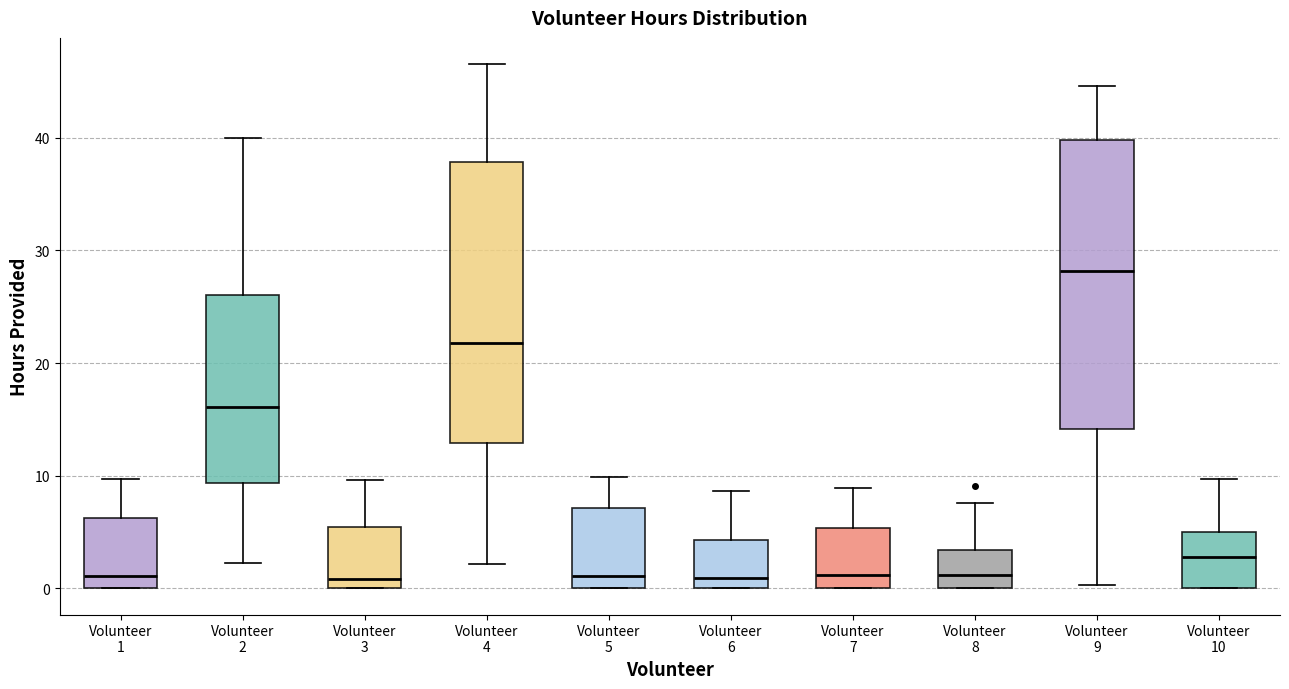

Reading left to right, transcribe this box plot: for each box, give where its median line is, the range the box spans, and where its two whiskers end, as read against the y-axis. The values are not printed on the chart, so give them approximately, as read against the axis.

Volunteer 1: median 1, box 0 to 6, whiskers 0 to 10
Volunteer 2: median 16, box 9 to 26, whiskers 2 to 40
Volunteer 3: median 1, box 0 to 5, whiskers 0 to 10
Volunteer 4: median 22, box 13 to 38, whiskers 2 to 47
Volunteer 5: median 1, box 0 to 7, whiskers 0 to 10
Volunteer 6: median 1, box 0 to 4, whiskers 0 to 9
Volunteer 7: median 1, box 0 to 5, whiskers 0 to 9
Volunteer 8: median 1, box 0 to 3, whiskers 0 to 8
Volunteer 9: median 28, box 14 to 40, whiskers 0 to 45
Volunteer 10: median 3, box 0 to 5, whiskers 0 to 10